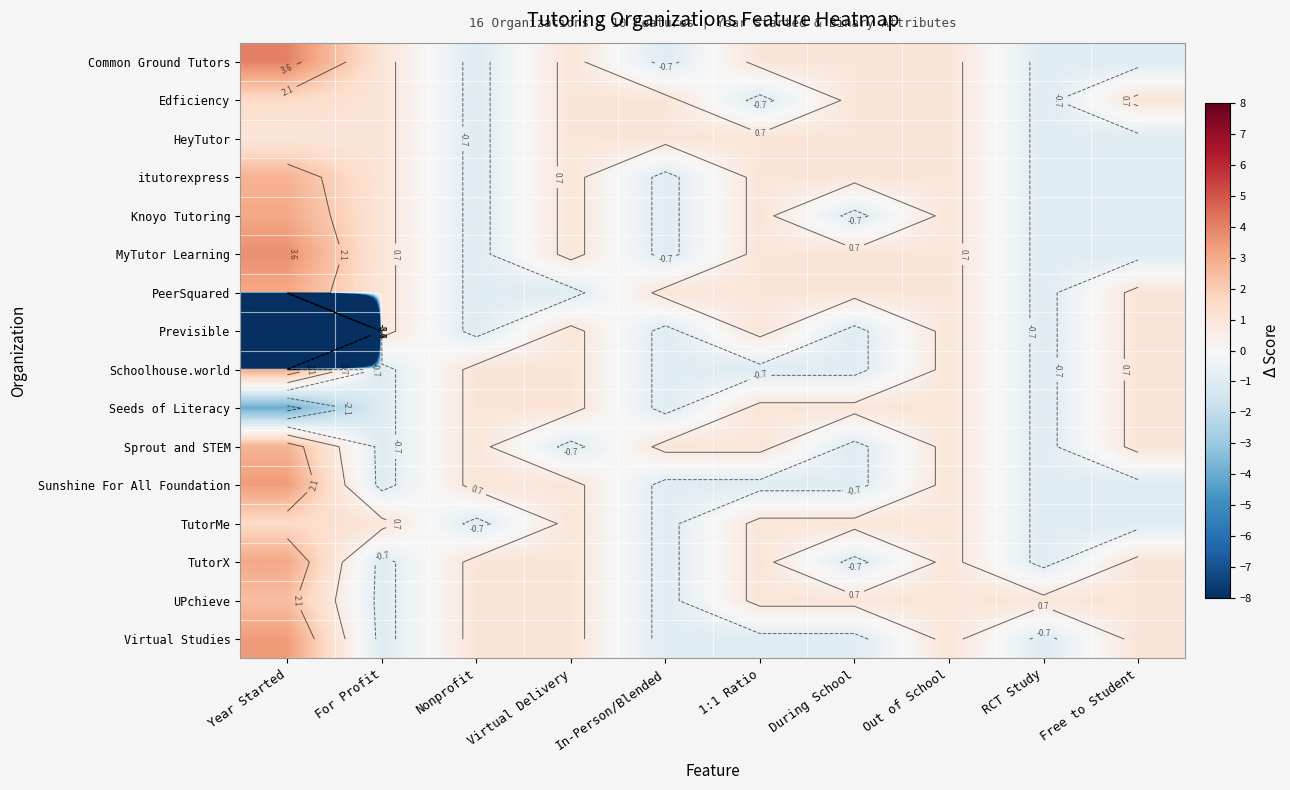

What is the maximum value for itutorexpress?

2.8